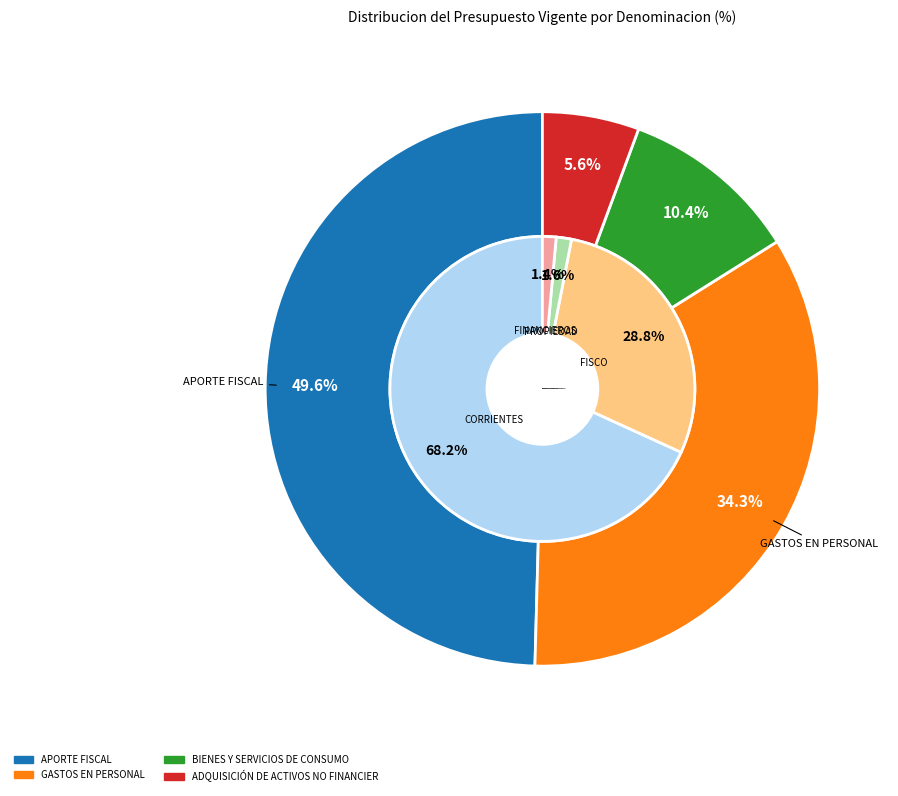

What percentage is the BIENES Y SERVICIOS DE CONSUMO slice, to the nearest percent?

10%